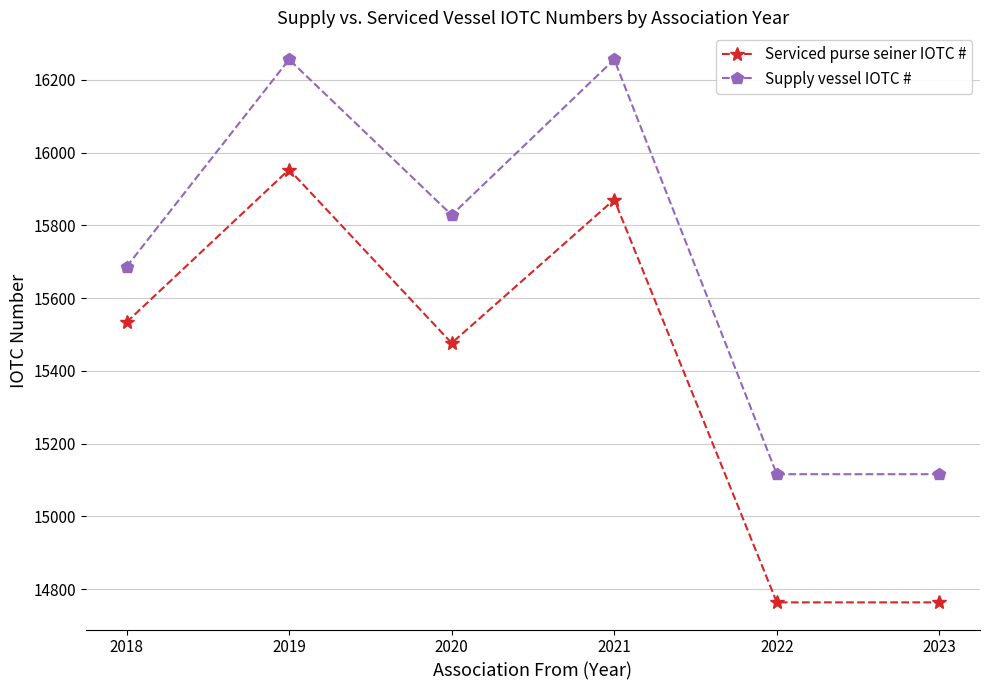

The value of Supply vessel IOTC # at 2018 is 9971.8. True or false?

False